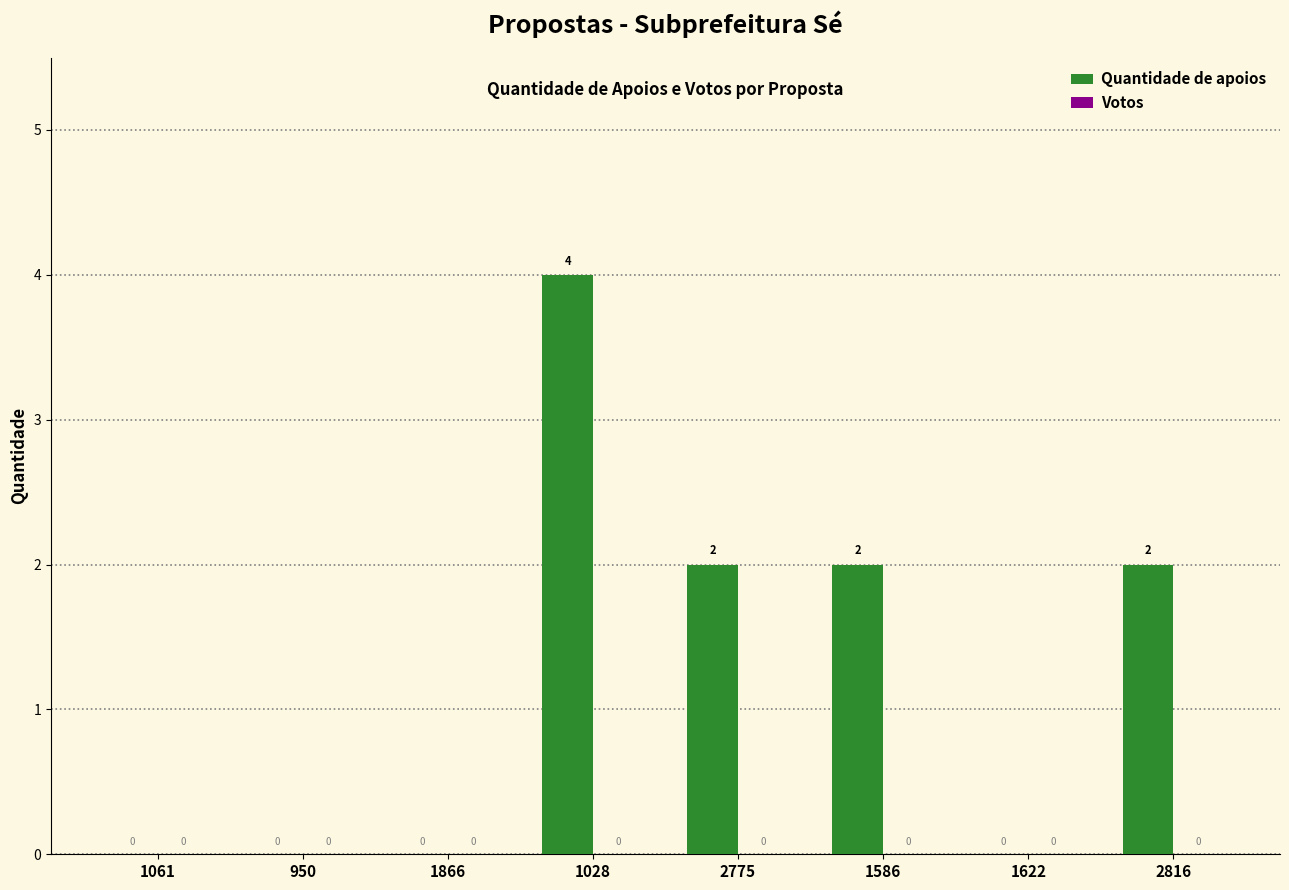

Are the bars grouped side by side (vs. stacked)?

No